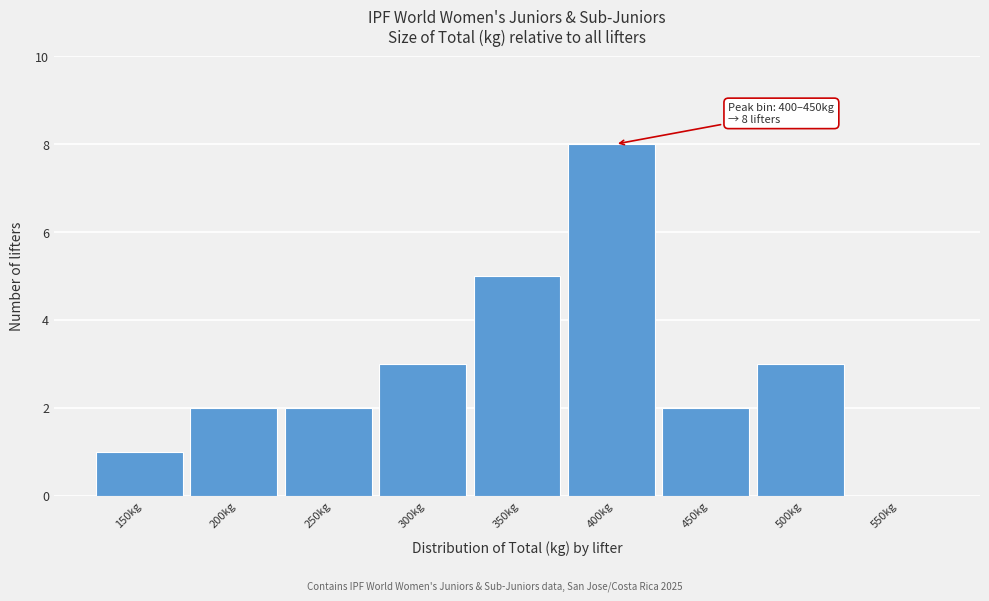

Reading left to right, what are all the values shown in this chart?

150kg=1	200kg=2	250kg=2	300kg=3	350kg=5	400kg=8	450kg=2	500kg=3	550kg=0